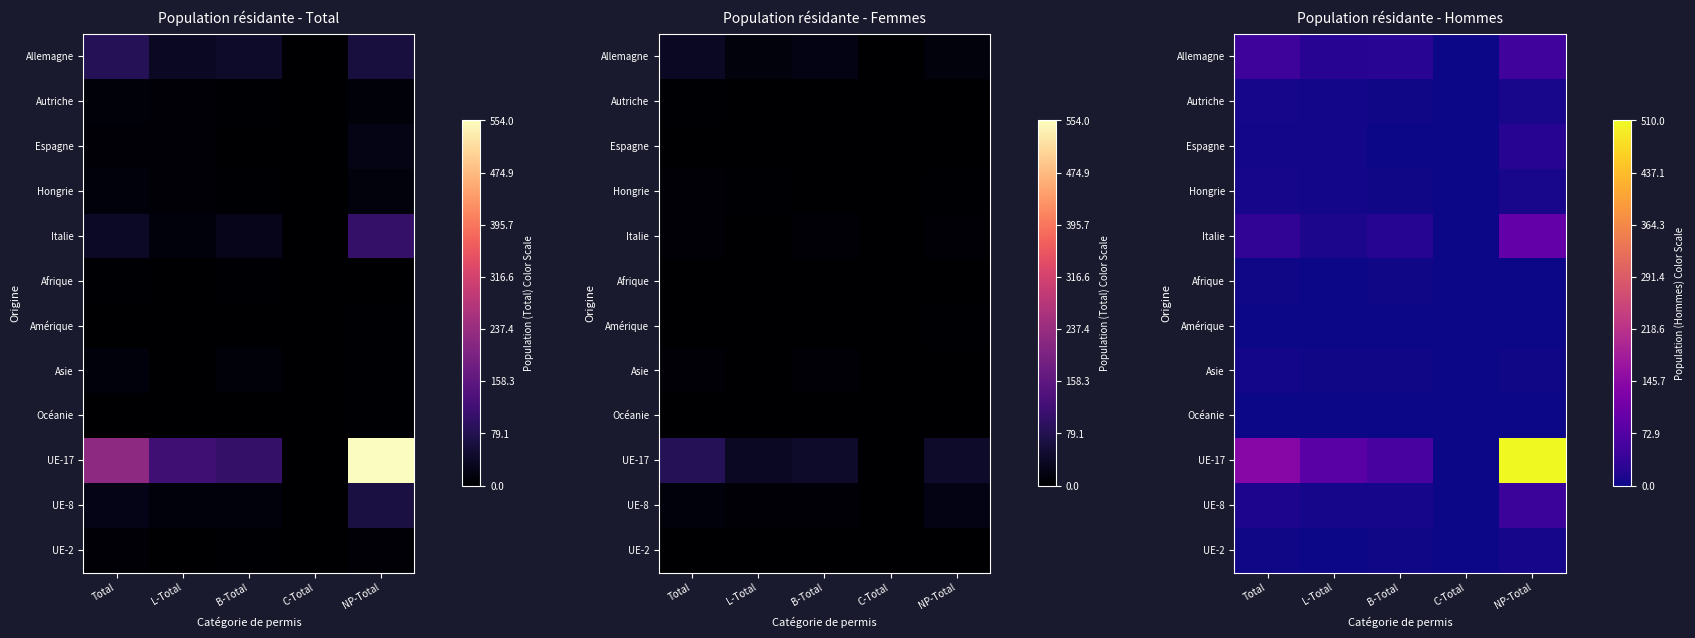

What is the difference between the maximum and minimum values in the UE-2 series?

7